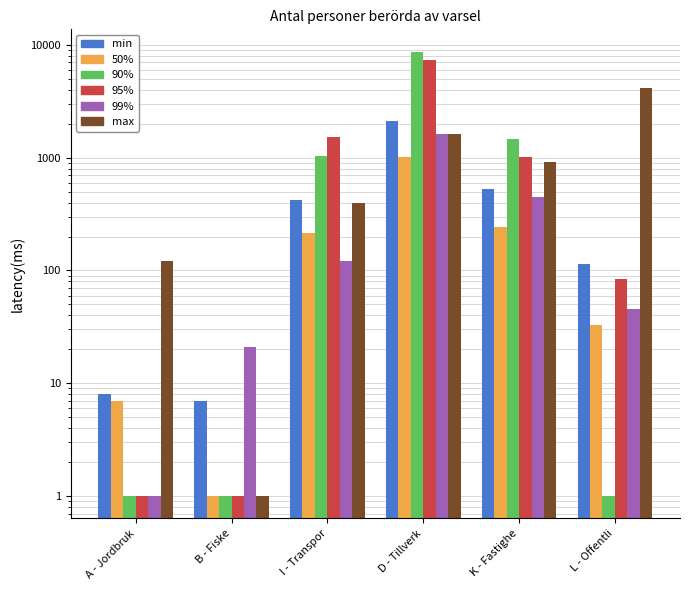

Which label corresponds to the smallest value in the chart?

B - Fiske